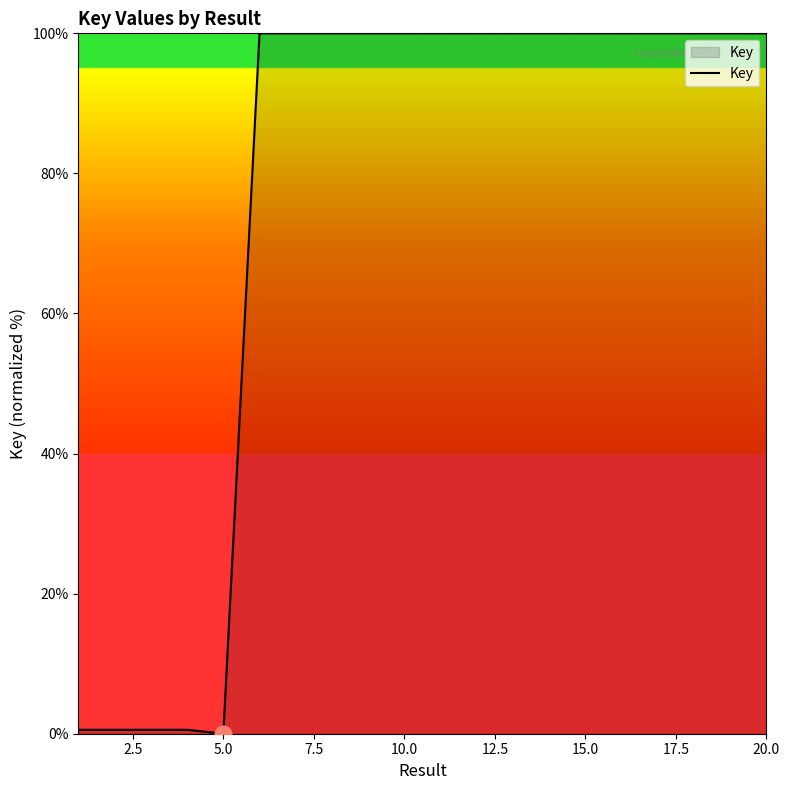

What is the difference between the maximum and minimum values?

100.0